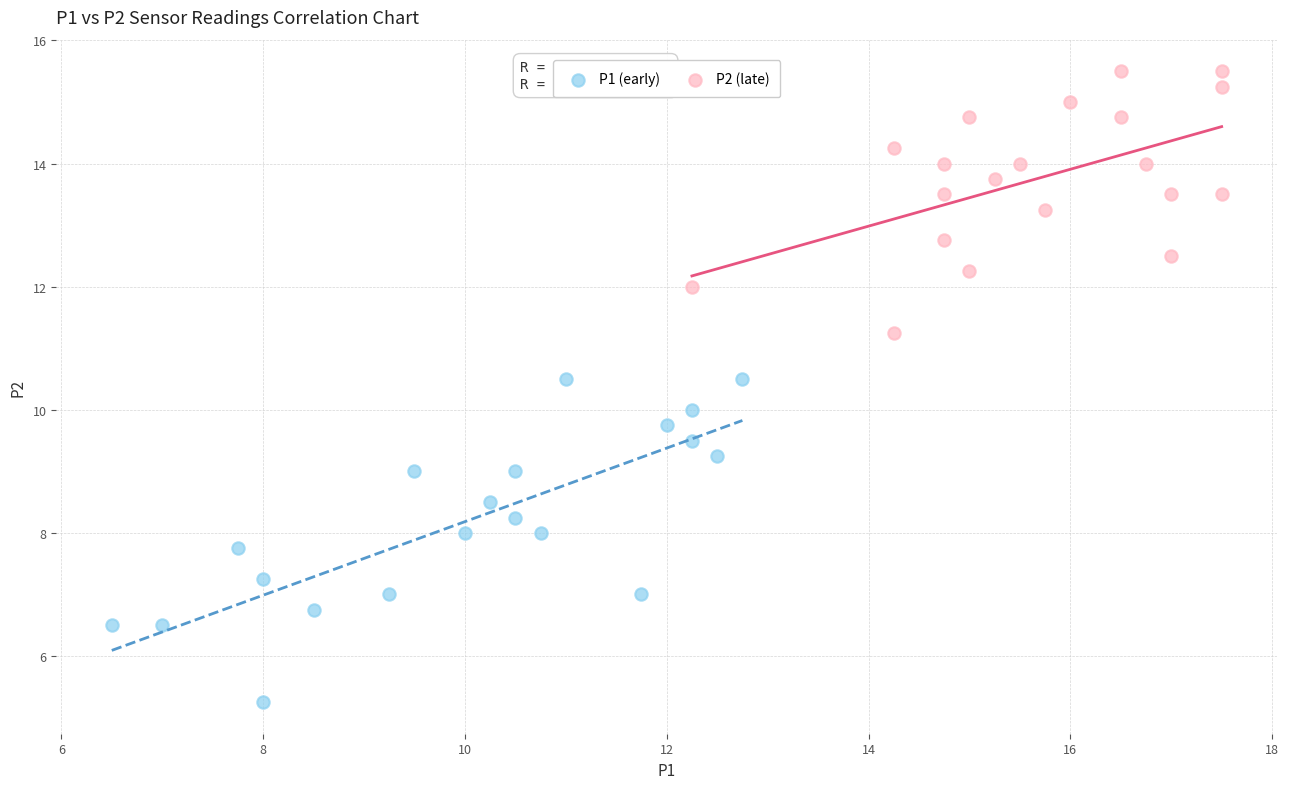

Which series reaches the minimum Y coordinate?

P1 (early)